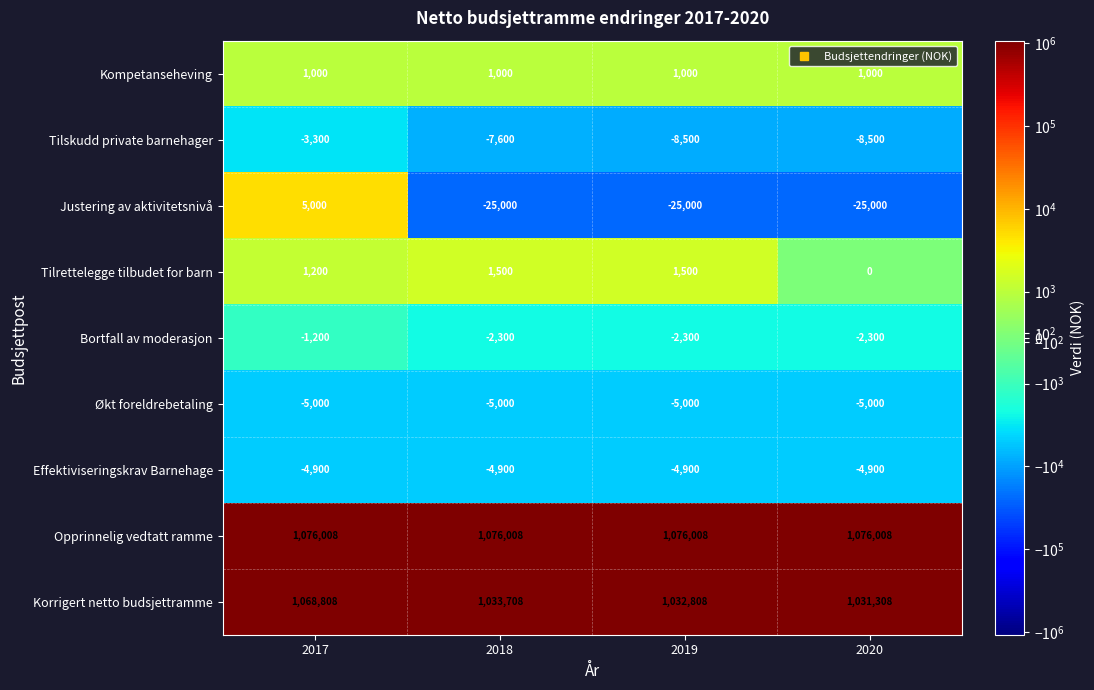

Rank the series by their maximum value, from highest to lowest.

Opprinnelig vedtatt ramme, Korrigert netto budsjettramme, Justering av aktivitetsnivå, Tilrettelegge tilbudet for barn, Kompetanseheving, Bortfall av moderasjon, Tilskudd private barnehager, Effektiviseringskrav Barnehage, Økt foreldrebetaling